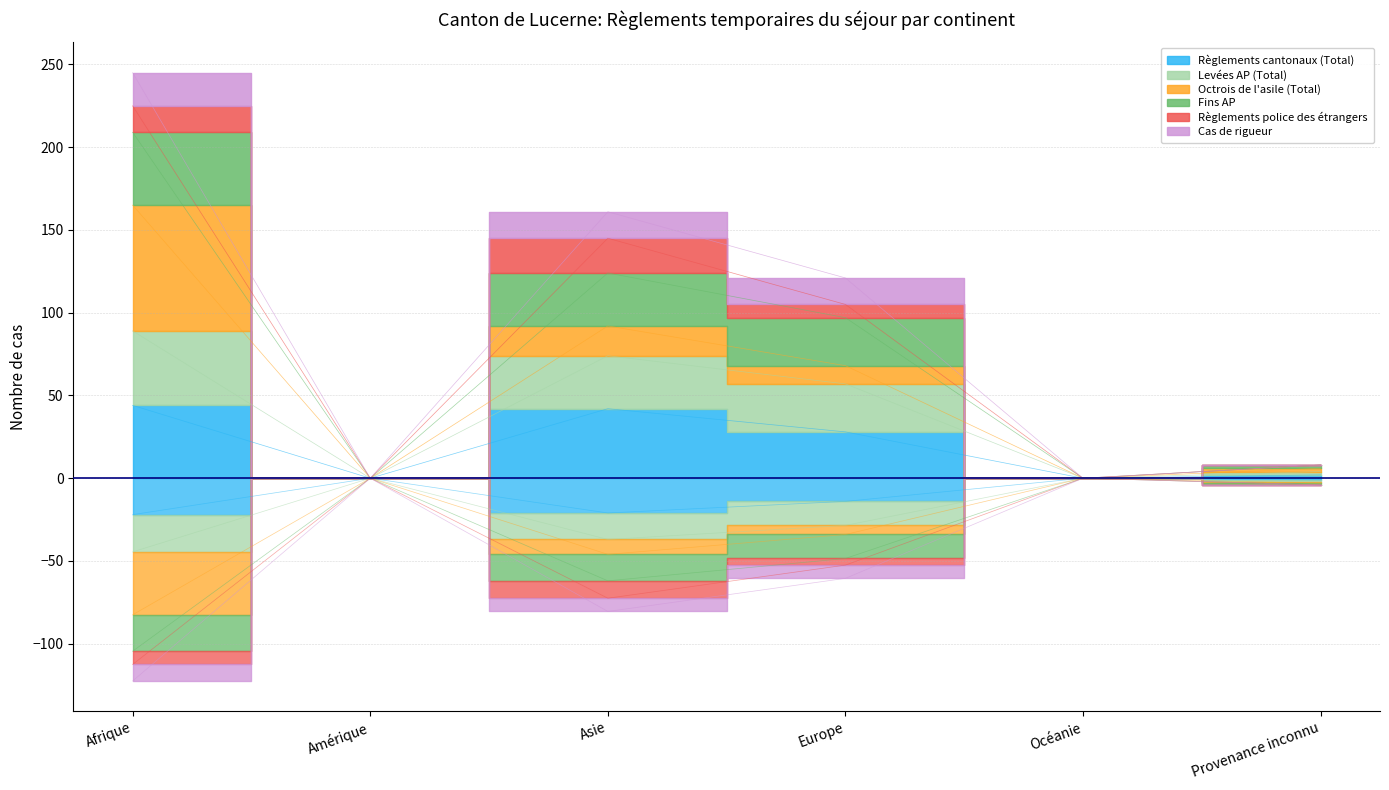

At which category does Règlements cantonaux (Total) reach its first local peak?

Asie